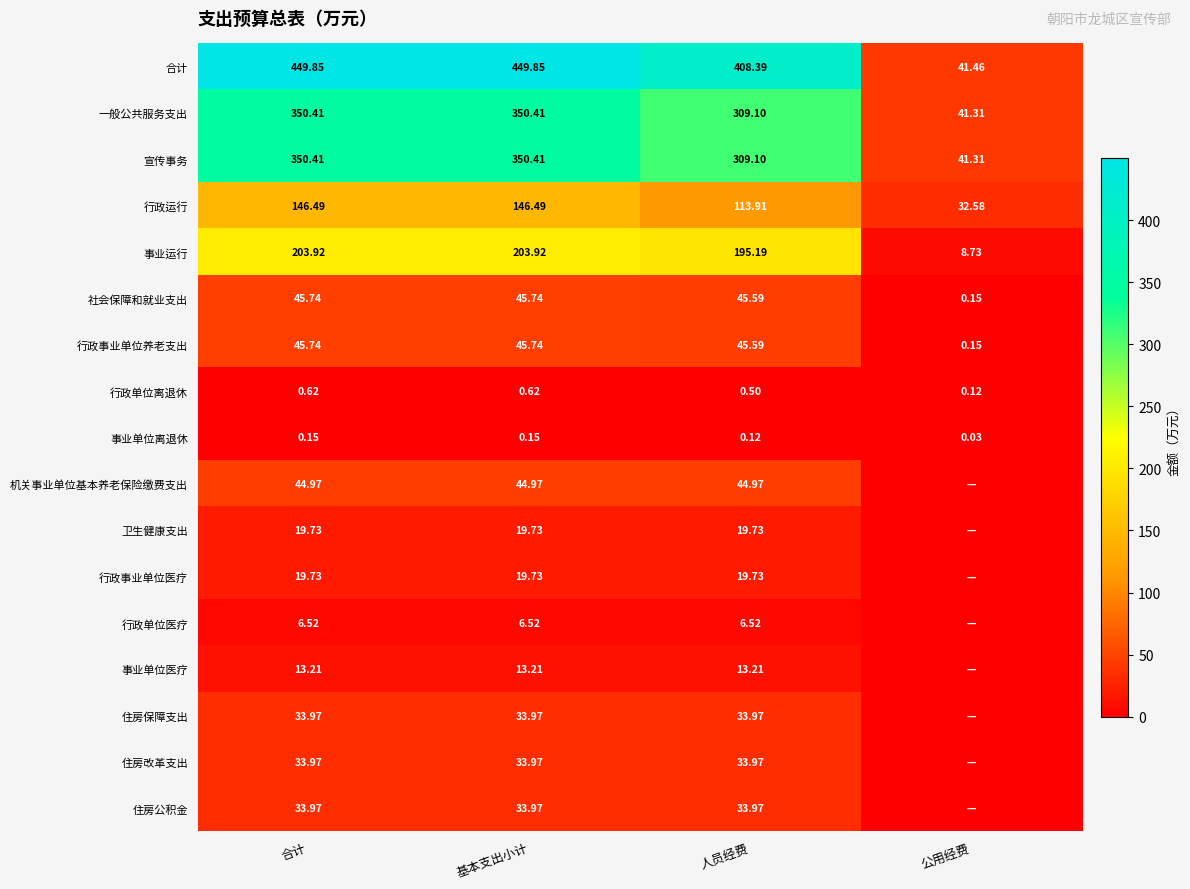

Where is 行政单位离退休 nearest to the value 0?

公用经费